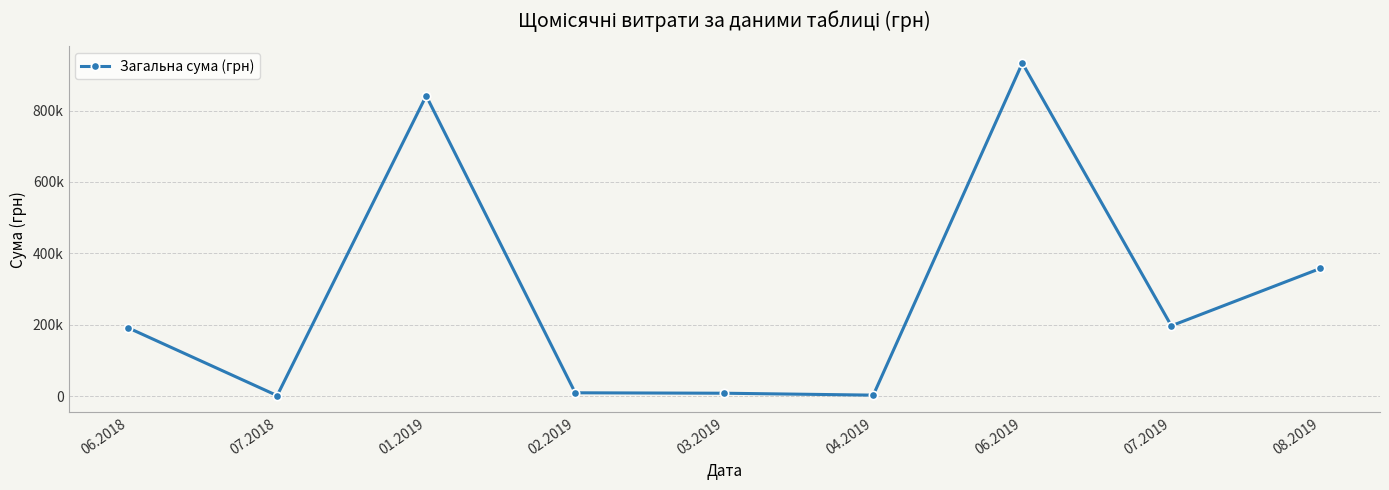

At which category does the chart reach its peak across all series?

06.2019